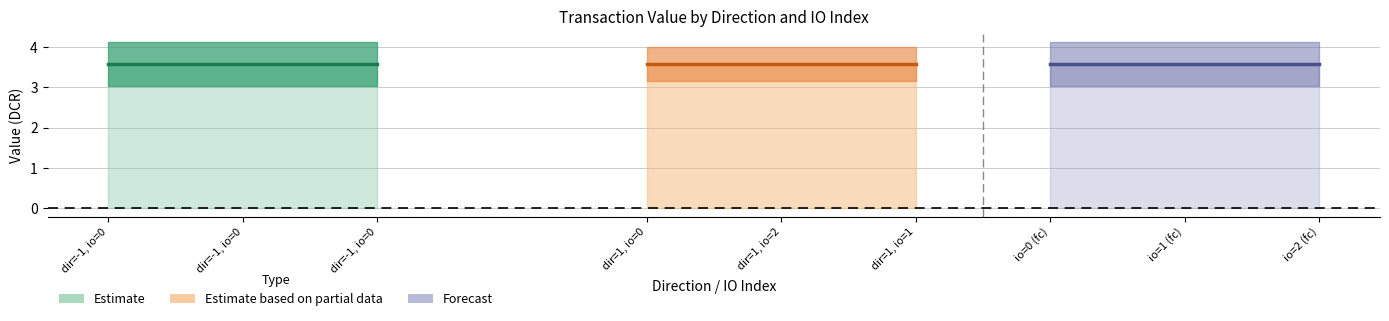

Does the chart display data point markers on the line(s)?

No